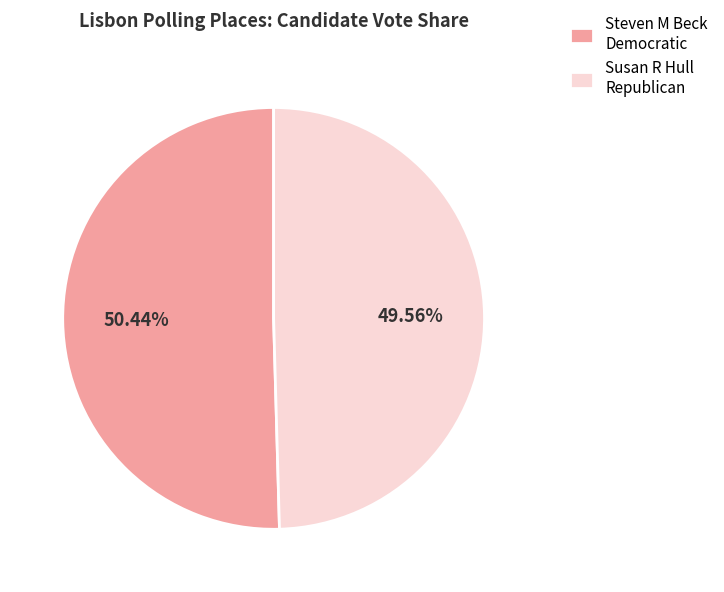

Do Steven M Beck Democratic and Susan R Hull Republican together represent more than half of the pie?

Yes